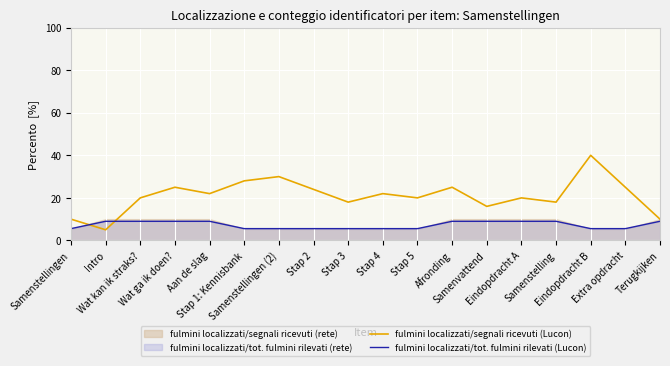

True or false: fulmini localizzati/tot. fulmini rilevati (Lucon) has a value of 5.4 at Wat kan ik straks?.

False